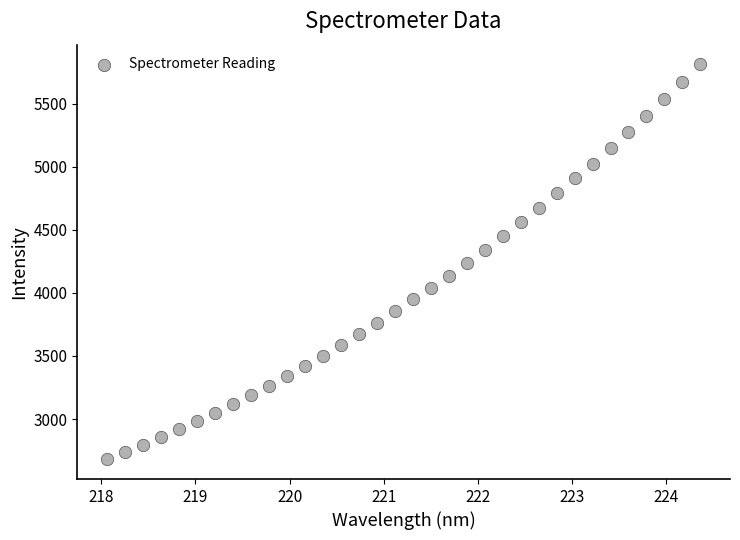

What is the range of X values (max minus min)?

6.3